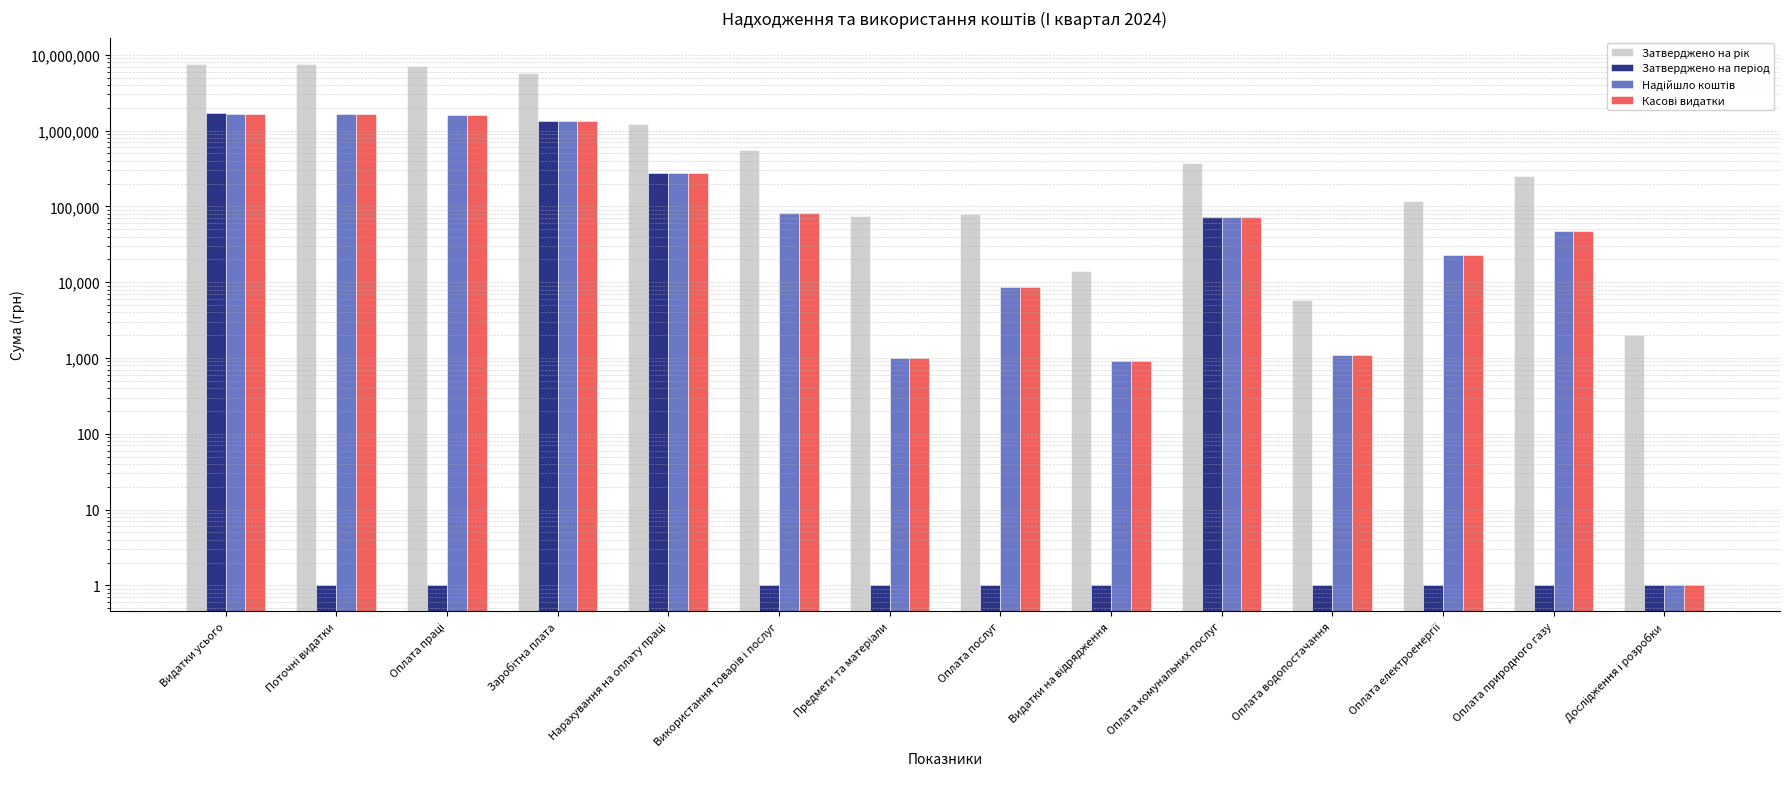

How many groups of bars are there?

14